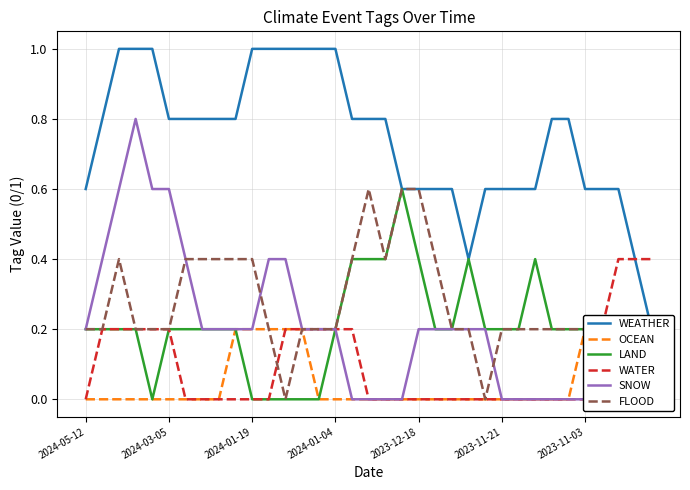

Which series has the largest total across all categories?

WEATHER